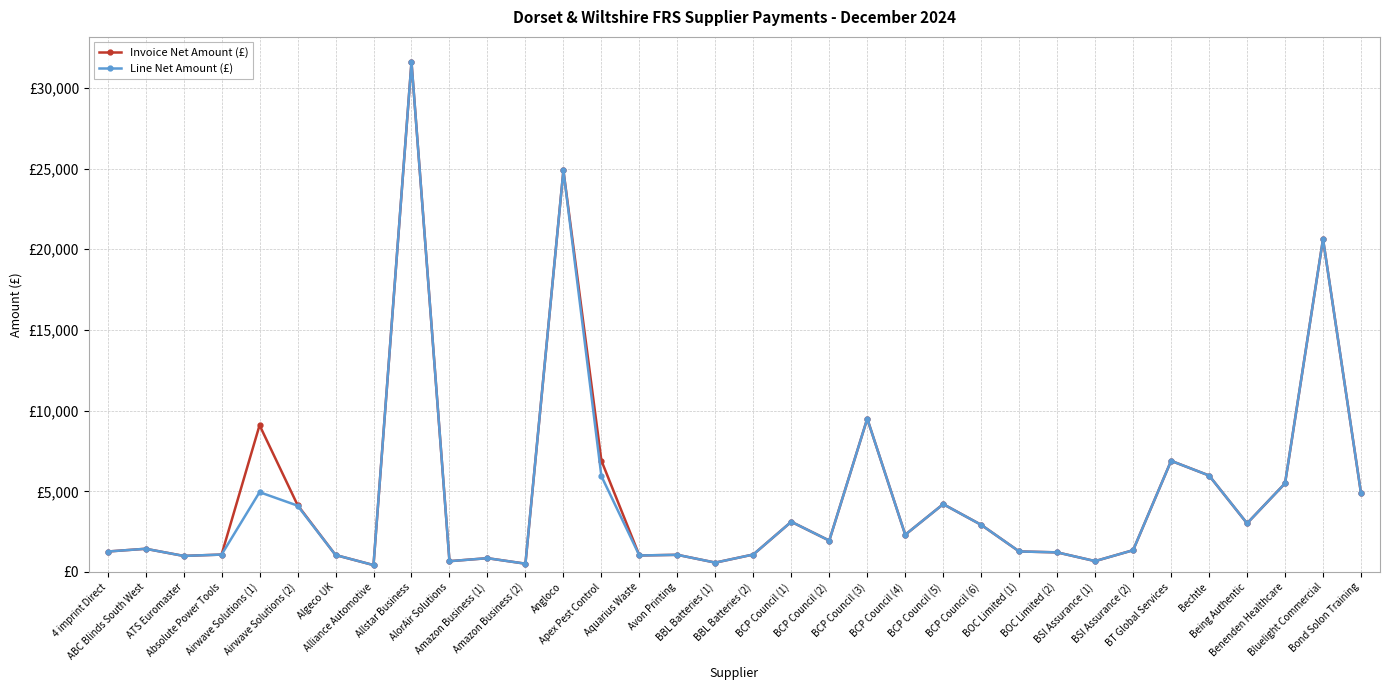

What is the average value of the Invoice Net Amount (£) series?

4825.4